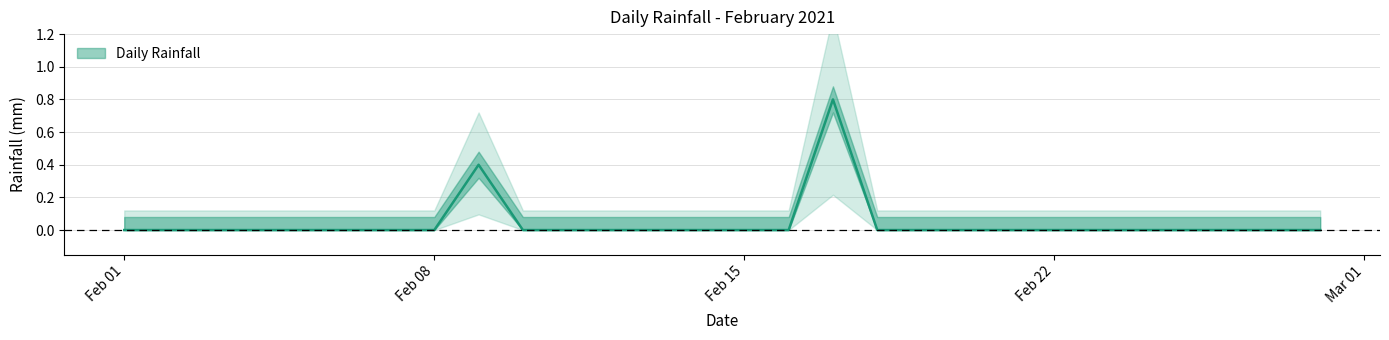

Is it true that the value at Feb 22 is -0.4?

False